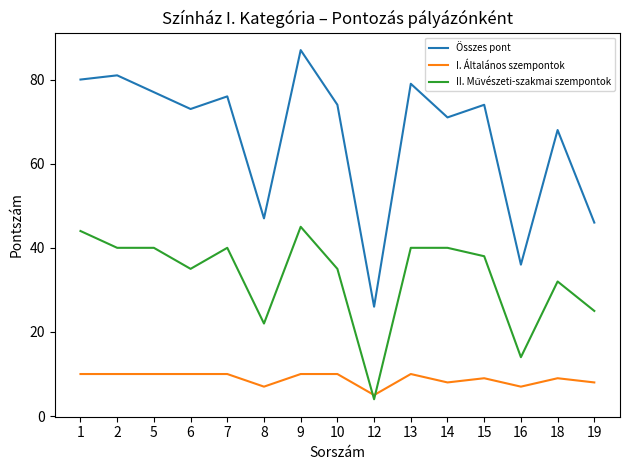

Which series has the largest range (max minus min)?

Összes pont